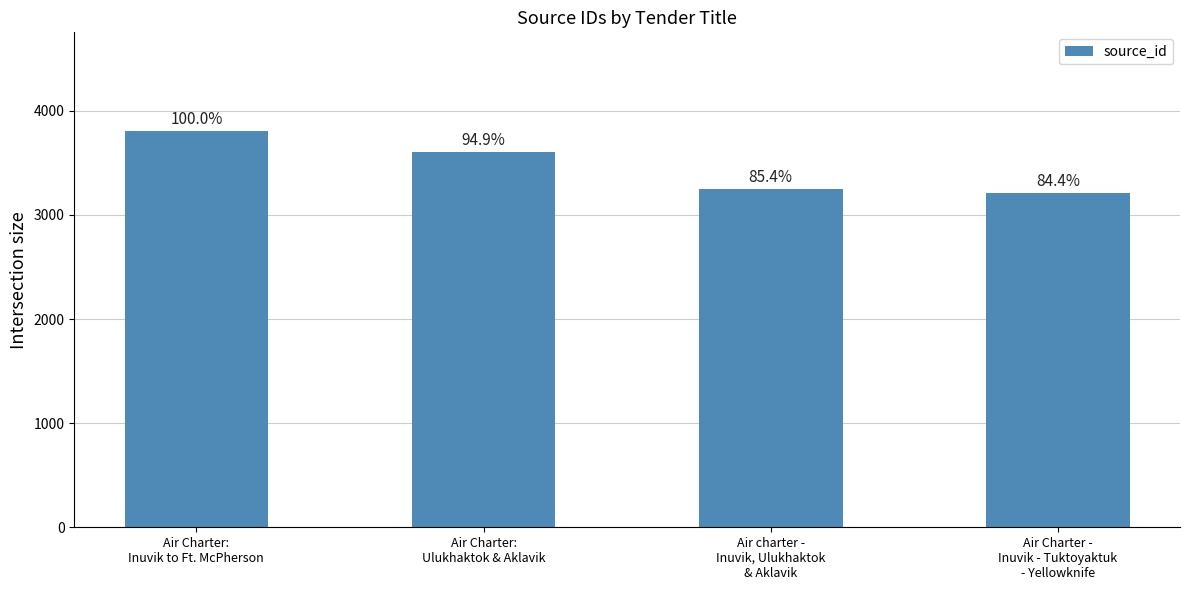

Which has a higher value, Air charter -
Inuvik, Ulukhaktok
& Aklavik or Air Charter:
Inuvik to Ft. McPherson?

Air Charter:
Inuvik to Ft. McPherson